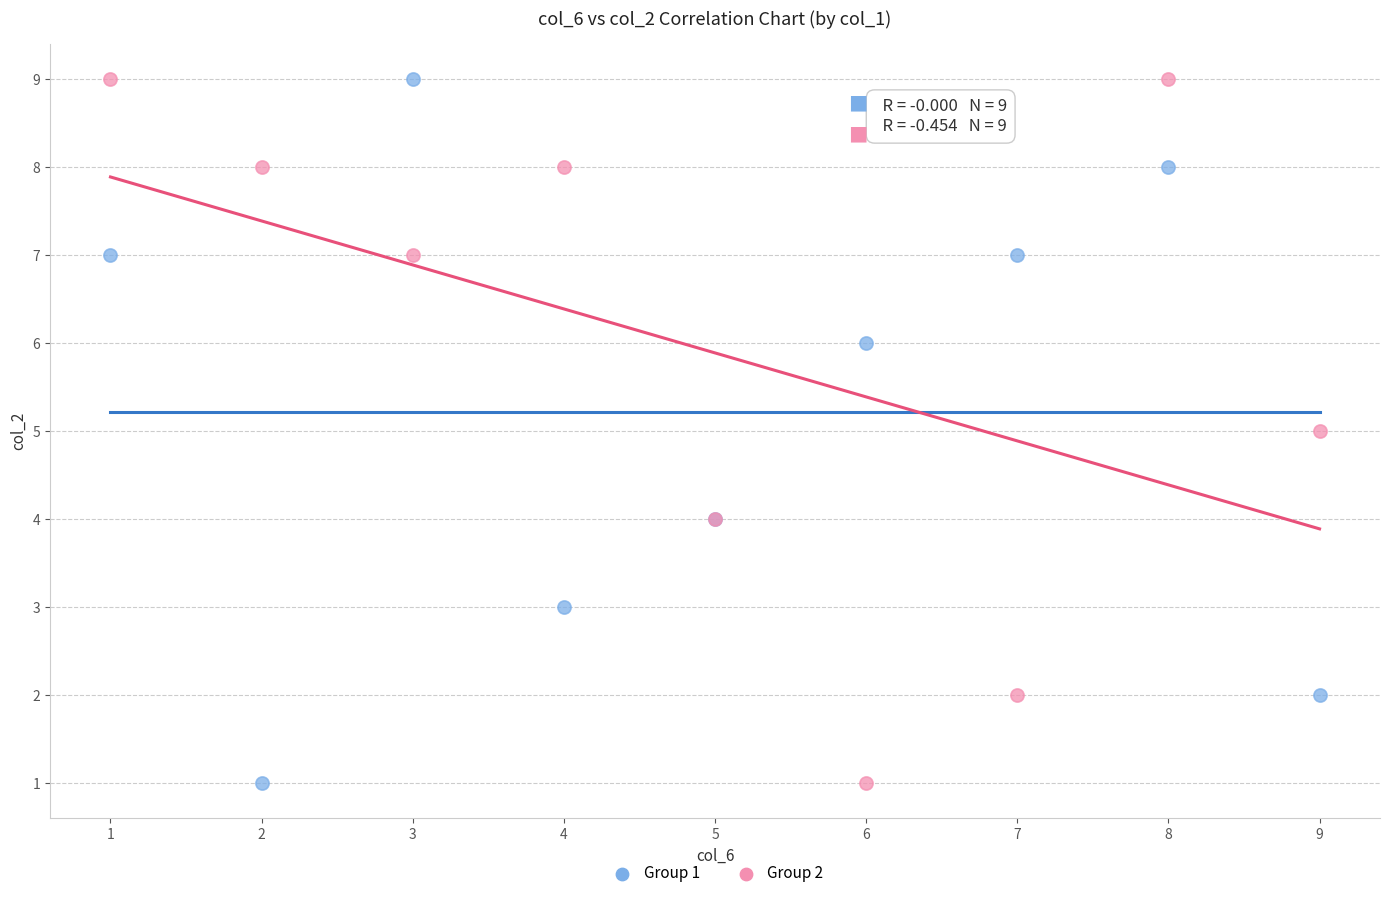

What are all the series names shown in the legend?

Group 1, Group 2